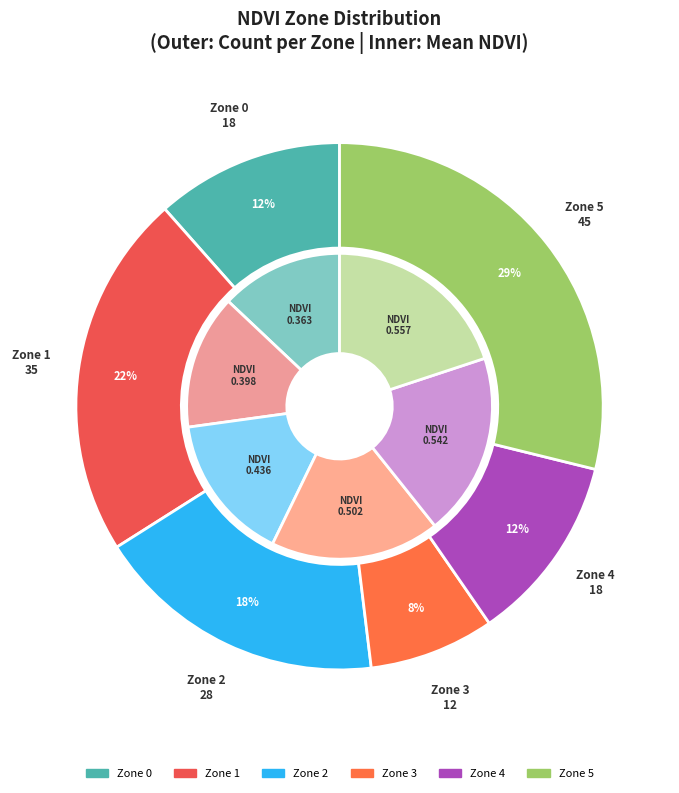

Does any single category account for the majority?

No